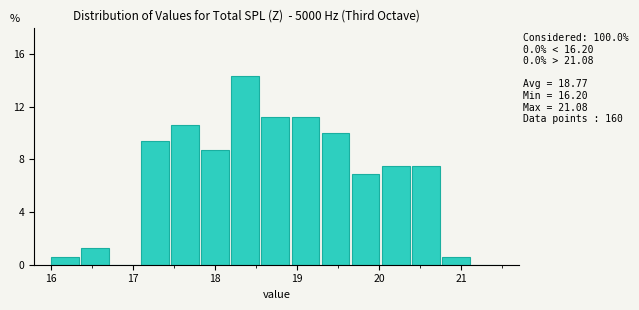

Around what value on the x-axis is the tallest bar? Give the approximate position of its centre, as read against the axis.

18.4